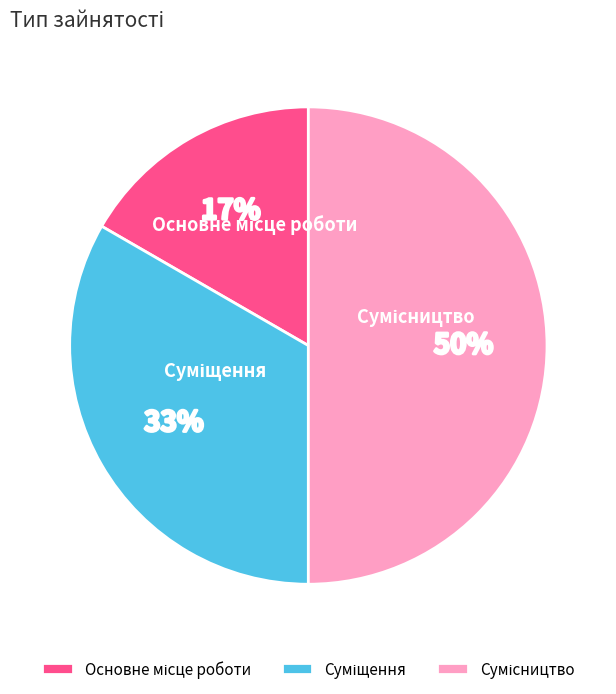

To the nearest percent, what is the difference between the largest and smallest slice percentages?

33%